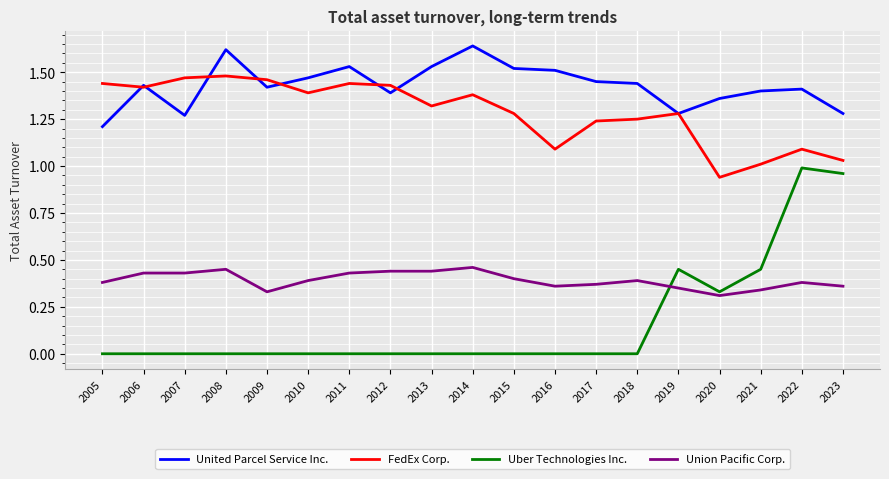

True or false: Uber Technologies Inc. and United Parcel Service Inc. intersect in this chart.

False